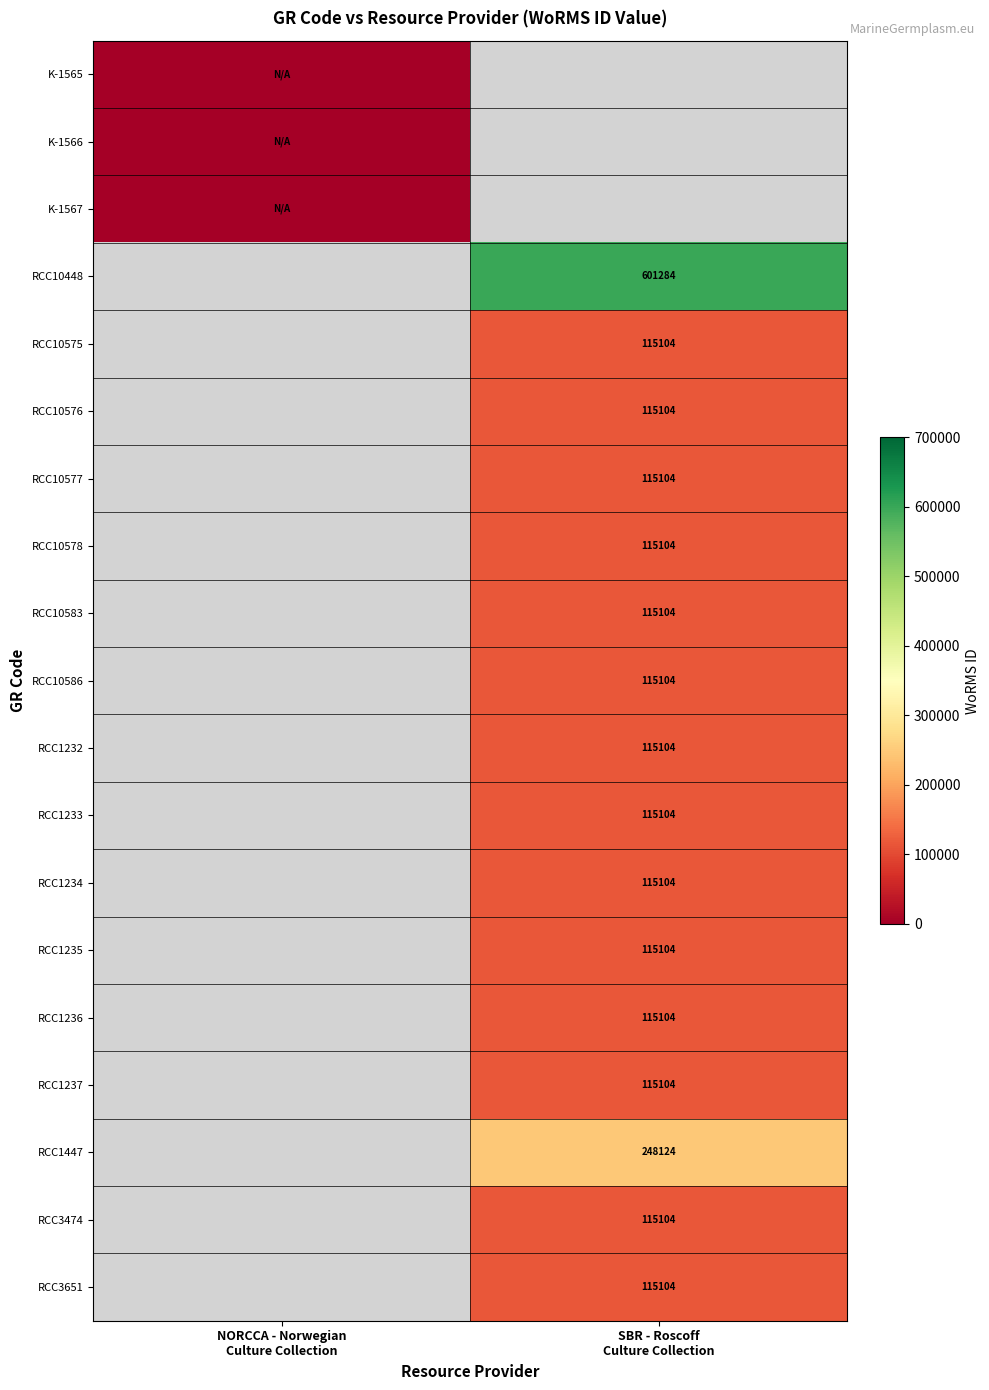

The value of RCC10575 at SBR - Roscoff Culture Collection is 115104. True or false?

True